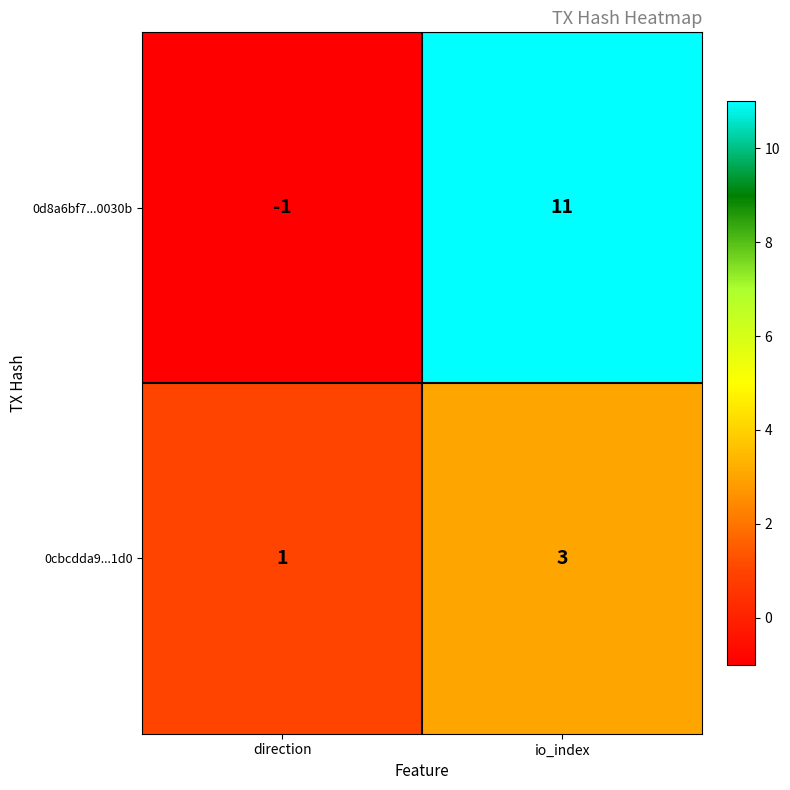

What is the sum of all 0d8a6bf7...0030b values?

10